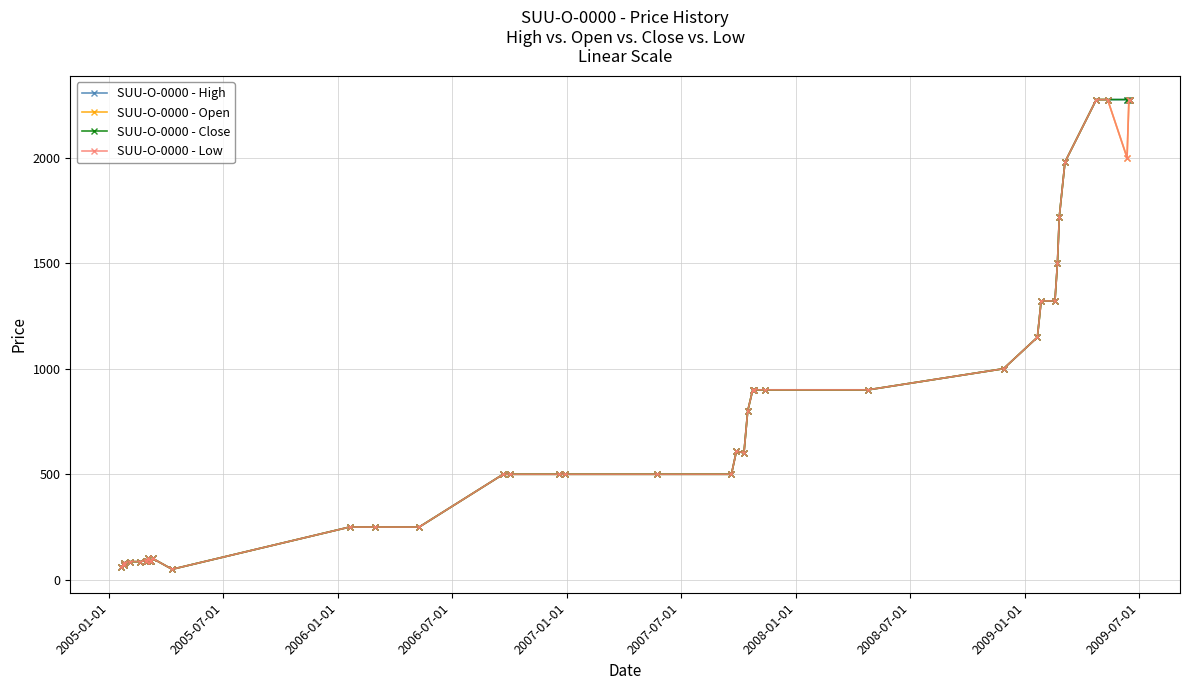

What is the sum of all SUU-O-0000 - Low values?

31453